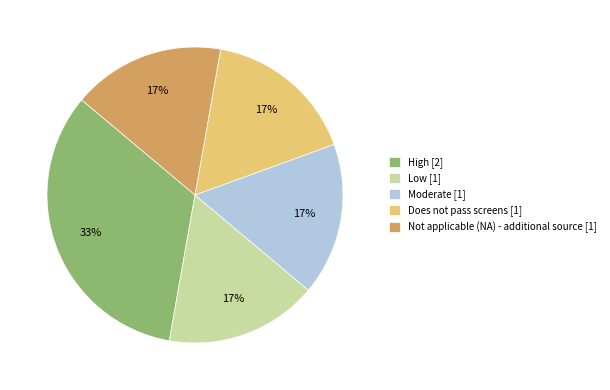

Between High and Does not pass screens, which is larger?

High